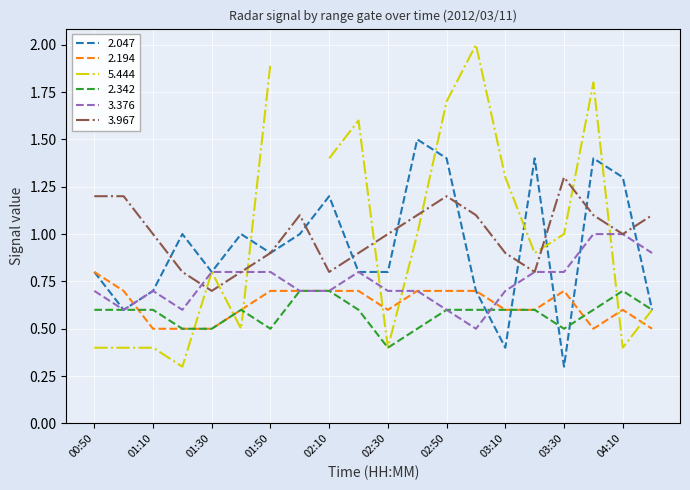

Where is the first local maximum for 2.047?

01:20